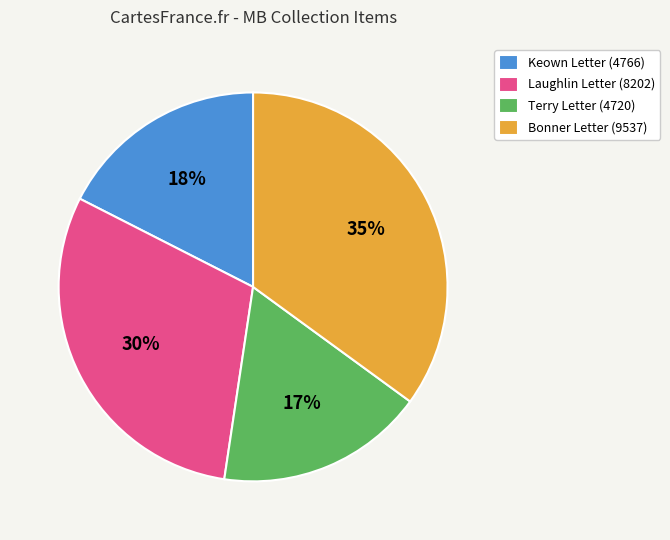

Is it true that Laughlin Letter (8202) is 44% of the pie?

False